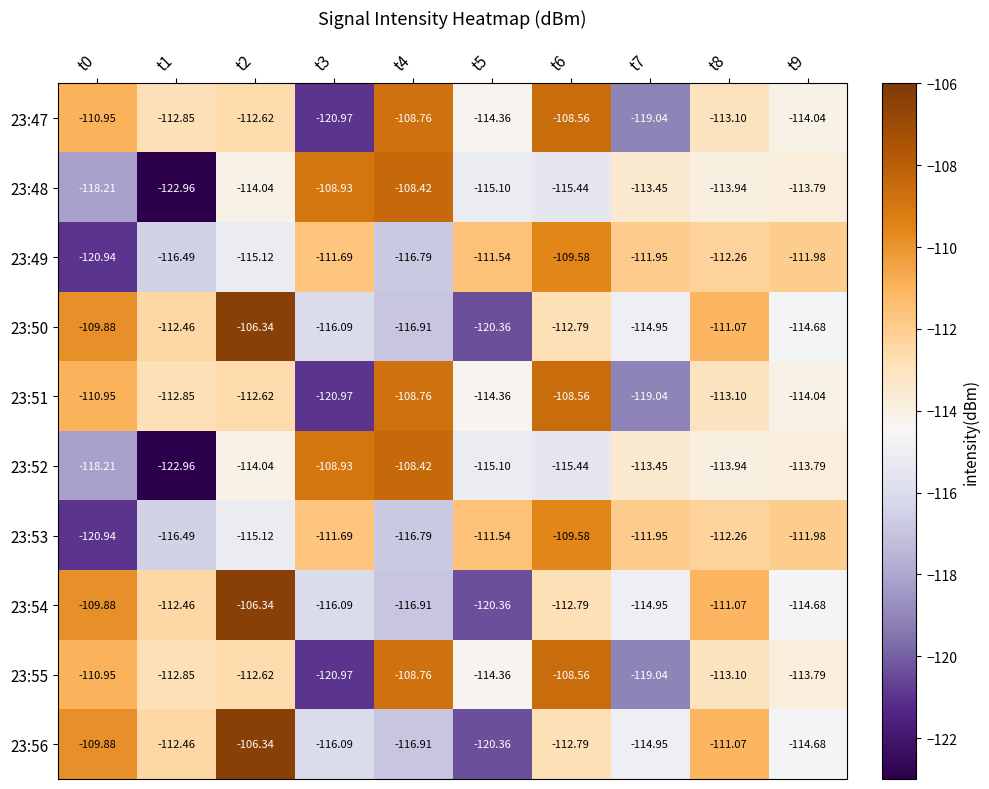

Is the value of 23:47 at t3 greater than the value of 23:51 at t1?

No